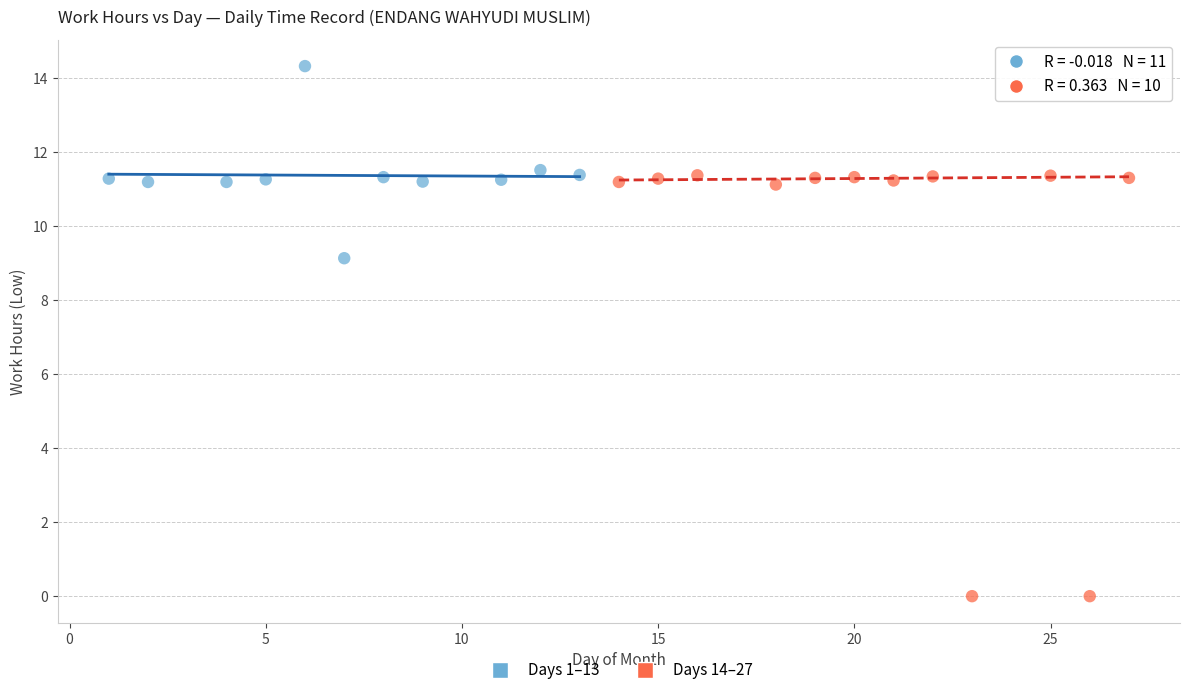

Which series reaches the maximum Y coordinate?

Days 1–13